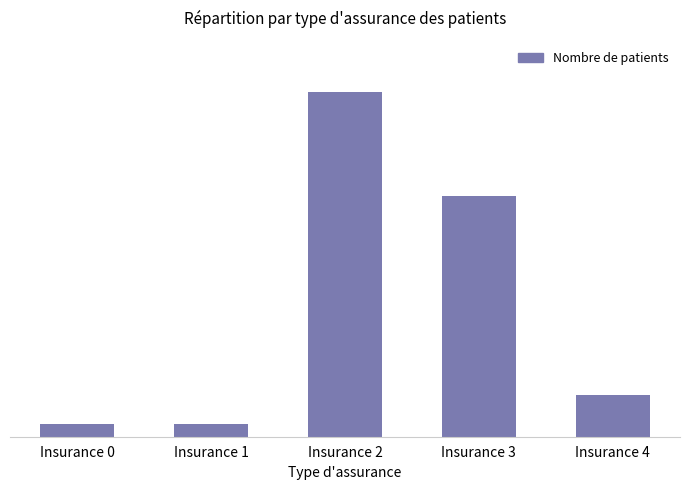

Reading left to right, transcribe all the data shown in this chart.

Insurance 0=18	Insurance 1=18	Insurance 2=493	Insurance 3=344	Insurance 4=60